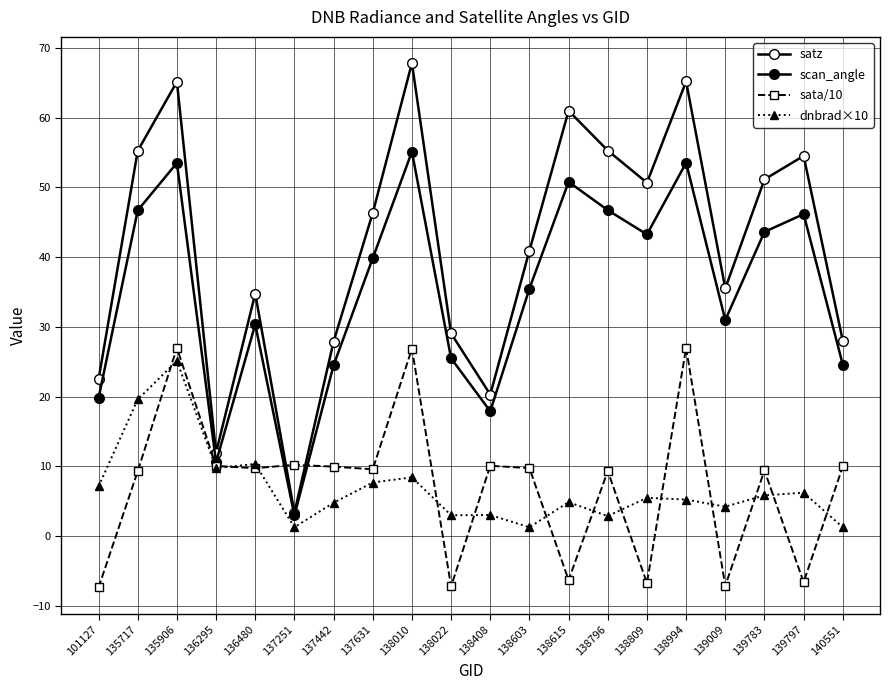

Reading left to right, list all the values displayed in this chart.

satz: 101127=22.5	135717=55.2	135906=65.2	136295=12.0	136480=34.8	137251=3.3	137442=27.9	137631=46.3	138010=67.8	138022=29.1	138408=20.3	138603=40.9	138615=61.0	138796=55.3	138809=50.7	138994=65.2	139009=35.5	139783=51.1	139797=54.5	140551=28.0
scan_angle: 101127=19.8	135717=46.7	135906=53.5	136295=10.6	136480=30.3	137251=3.0	137442=24.5	137631=39.8	138010=55.1	138022=25.5	138408=17.9	138603=35.5	138615=50.8	138796=46.7	138809=43.3	138994=53.5	139009=31.0	139783=43.6	139797=46.2	140551=24.6
sata/10: 101127=-7.4	135717=9.3	135906=27.0	136295=10.0	136480=9.7	137251=10.2	137442=9.9	137631=9.6	138010=26.9	138022=-7.2	138408=10.1	138603=9.7	138615=-6.3	138796=9.3	138809=-6.7	138994=27.0	139009=-7.2	139783=9.4	139797=-6.6	140551=10.0
dnbrad×10: 101127=7.1	135717=19.6	135906=25.1	136295=9.7	136480=10.3	137251=1.3	137442=4.8	137631=7.7	138010=8.4	138022=3.0	138408=3.0	138603=1.3	138615=4.9	138796=2.9	138809=5.5	138994=5.2	139009=4.2	139783=5.8	139797=6.2	140551=1.3